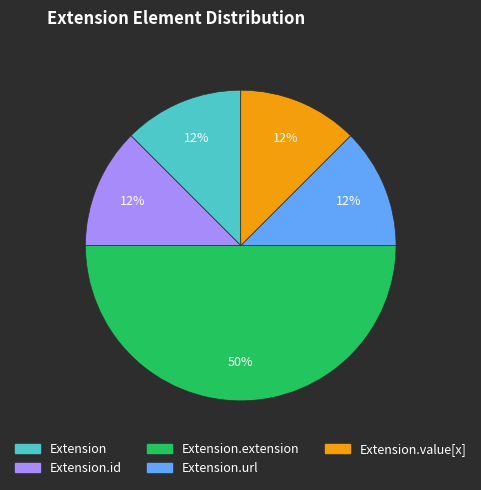

To the nearest percent, what is the average slice percentage?

20%